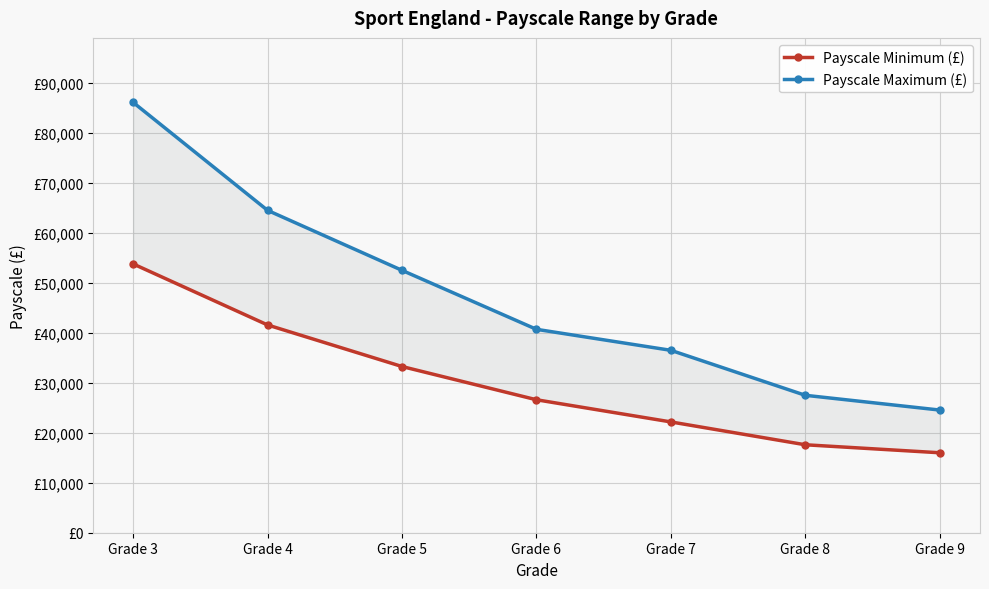

What is the difference between the maximum and minimum values in the Payscale Maximum (£) series?

61553